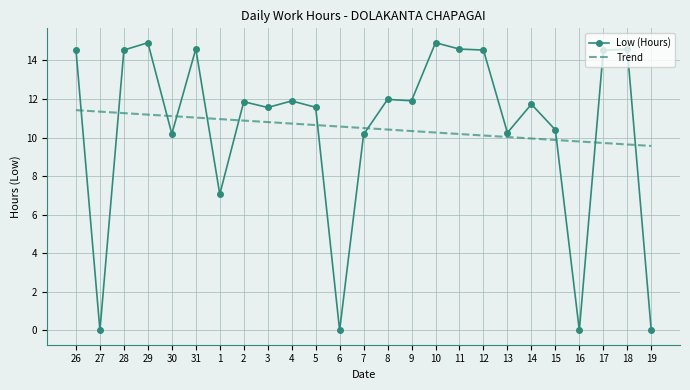

What is the spread (max minus min) of values at 31?

3.6